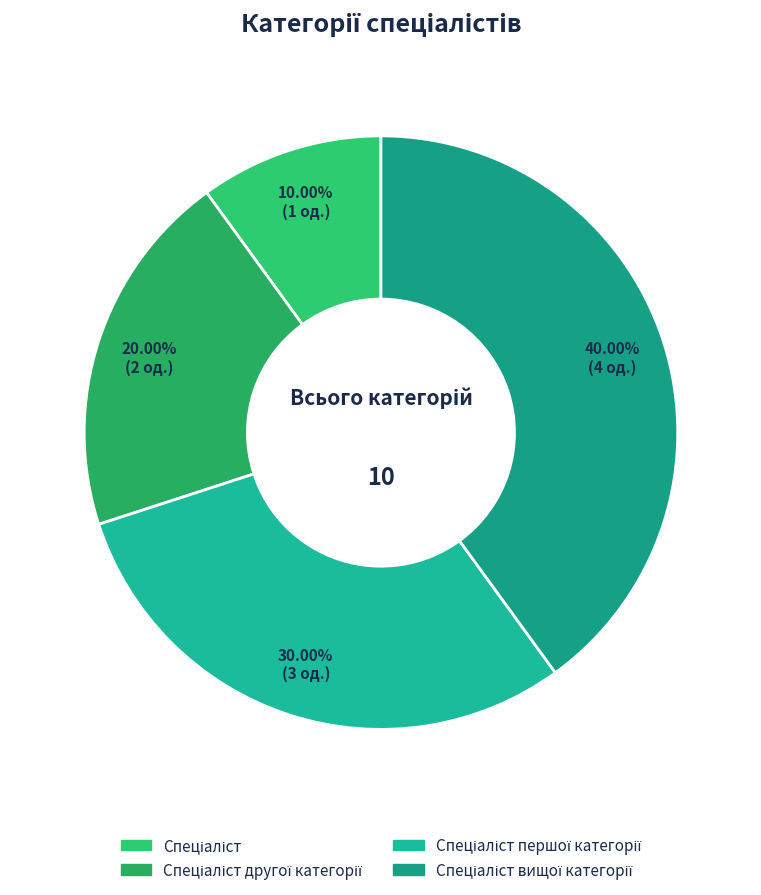

Which category has the biggest portion of the pie?

Спеціаліст вищої категорії